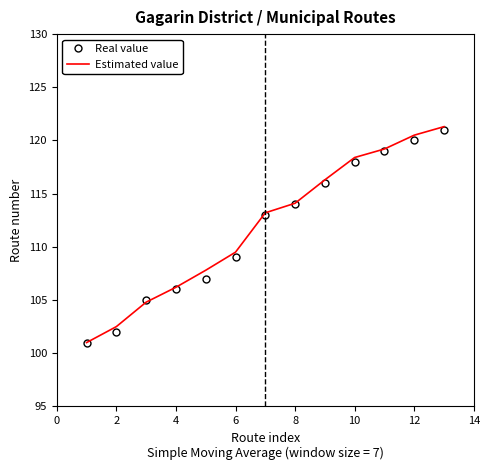

What is the minimum value shown in the chart?

101.0